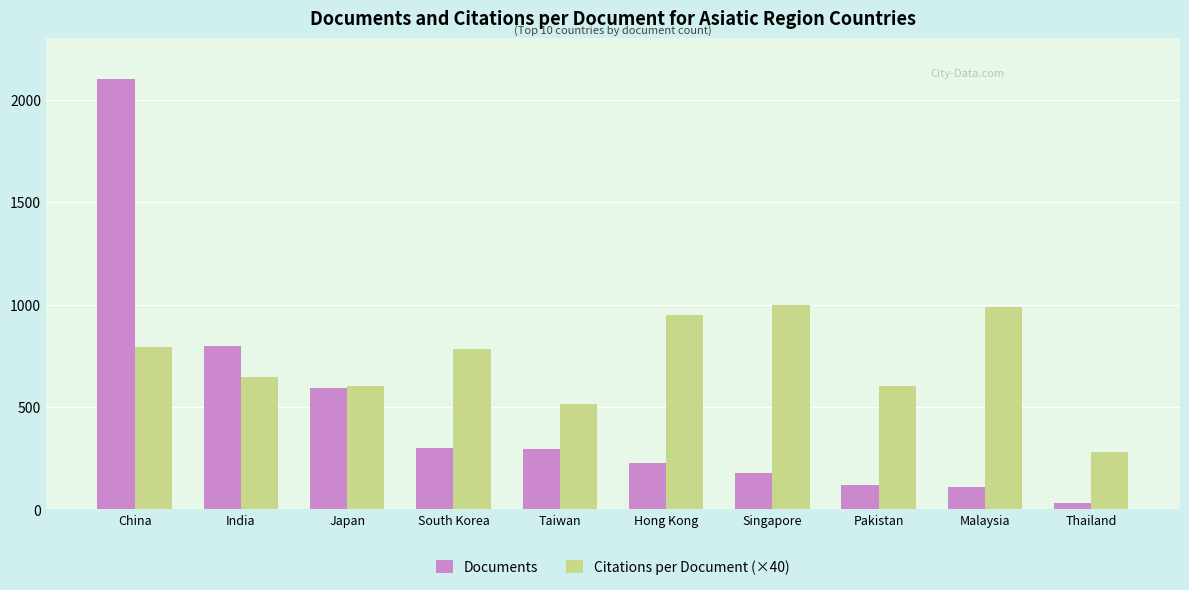

What is the greatest value displayed?

2099.0